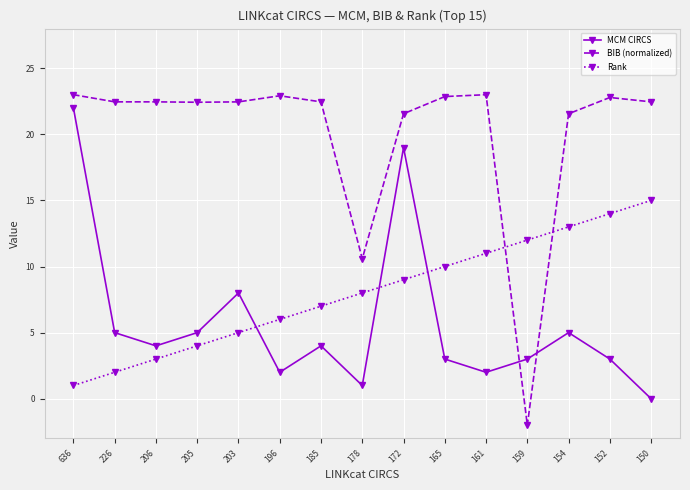

At which category is the sum across all series the highest?

172